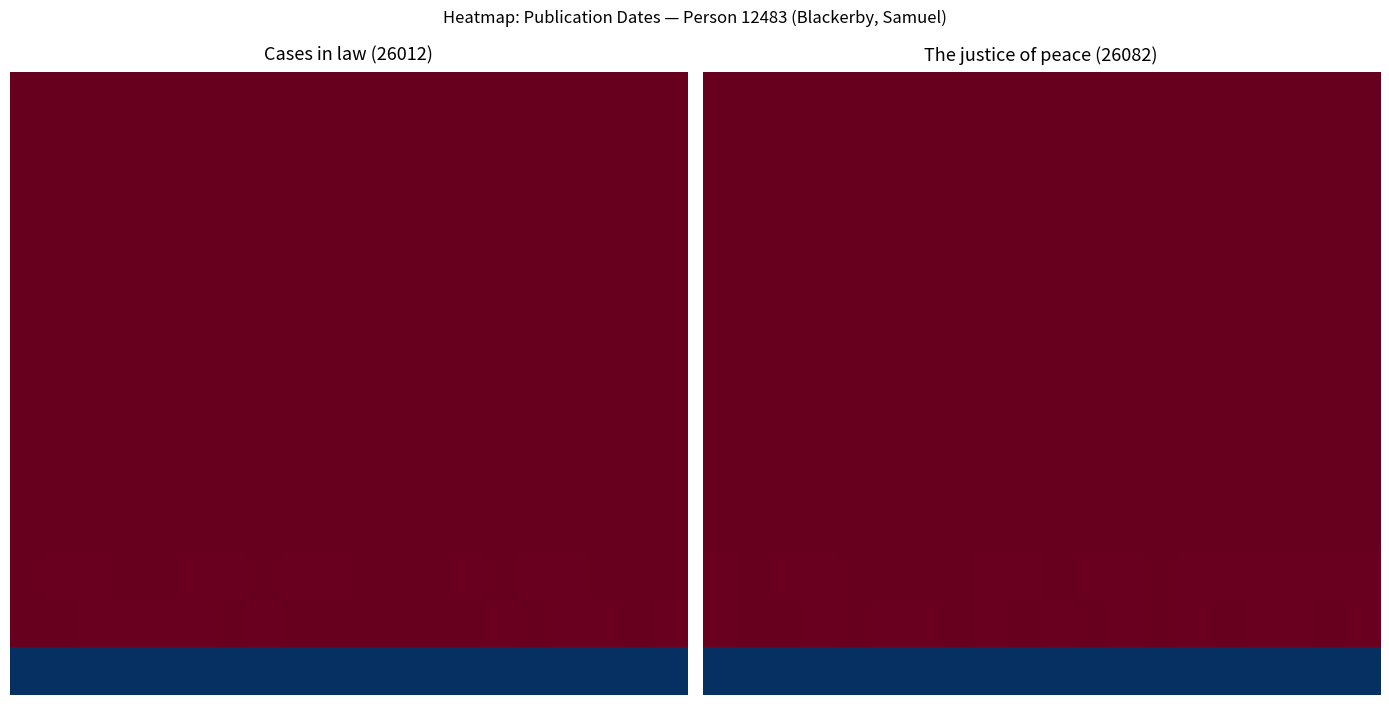

Count the number of data series in this chart.

13